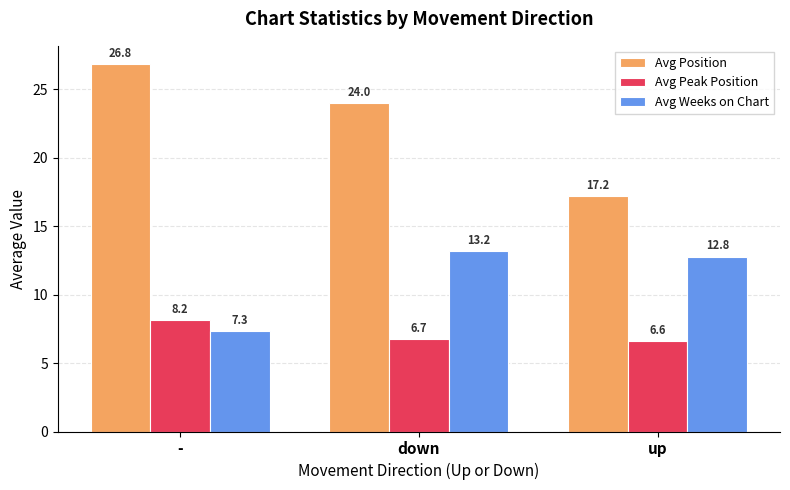

True or false: Avg Position has a value of 6.3 at -.

False